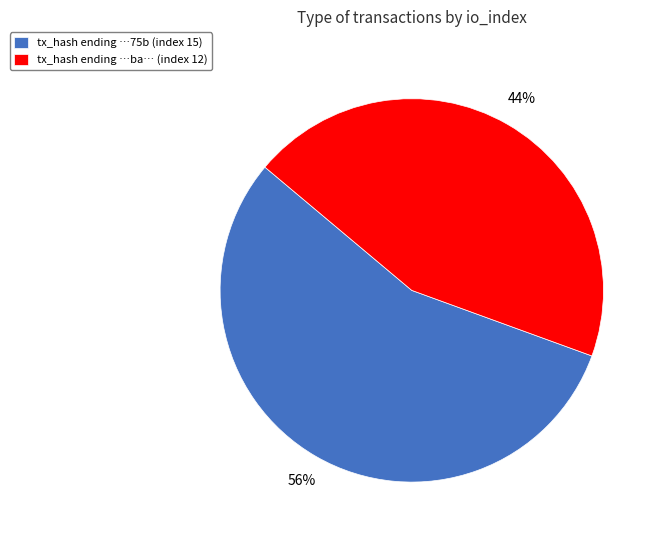

How many slices are in this pie chart?

2